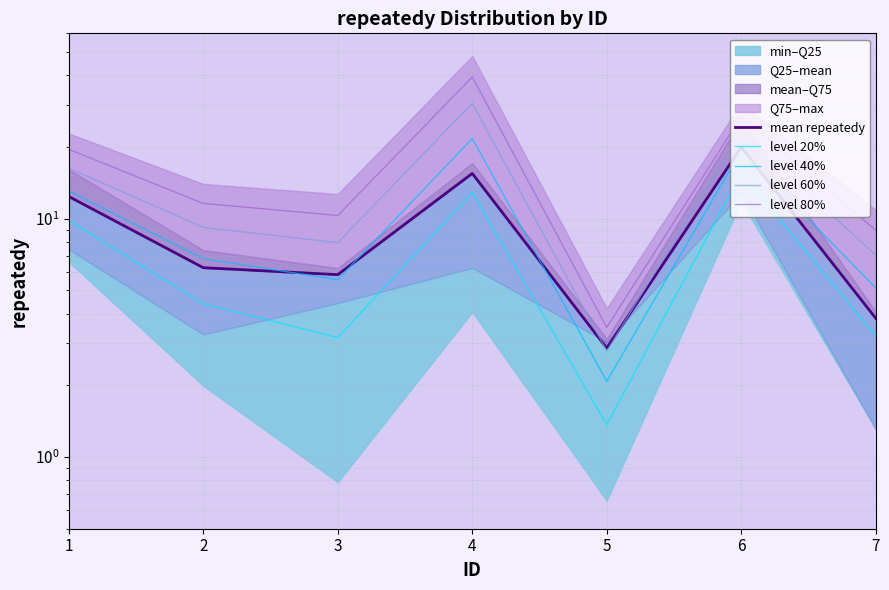

Reading left to right, list all the values displayed in this chart.

mean repeatedy: 12.4	6.2	5.8	15.5	2.9	20.0	3.8
level 20%: 9.8	4.4	3.2	12.9	1.4	15.6	3.2
level 40%: 13.1	6.8	5.6	21.7	2.1	19.3	5.1
level 60%: 16.3	9.2	7.9	30.5	2.8	23.1	7.0
level 80%: 19.6	11.6	10.3	39.4	3.5	26.8	8.9